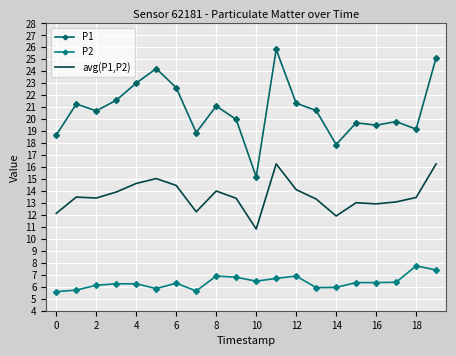

At which label does avg(P1,P2) reach its minimum?

10